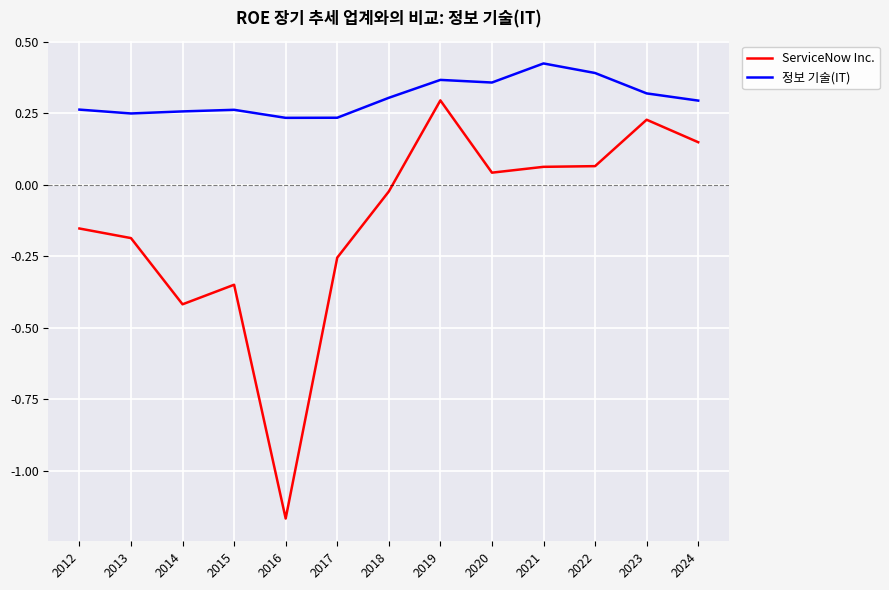

The value of 정보 기술(IT) at 2014 is 0.4. True or false?

False